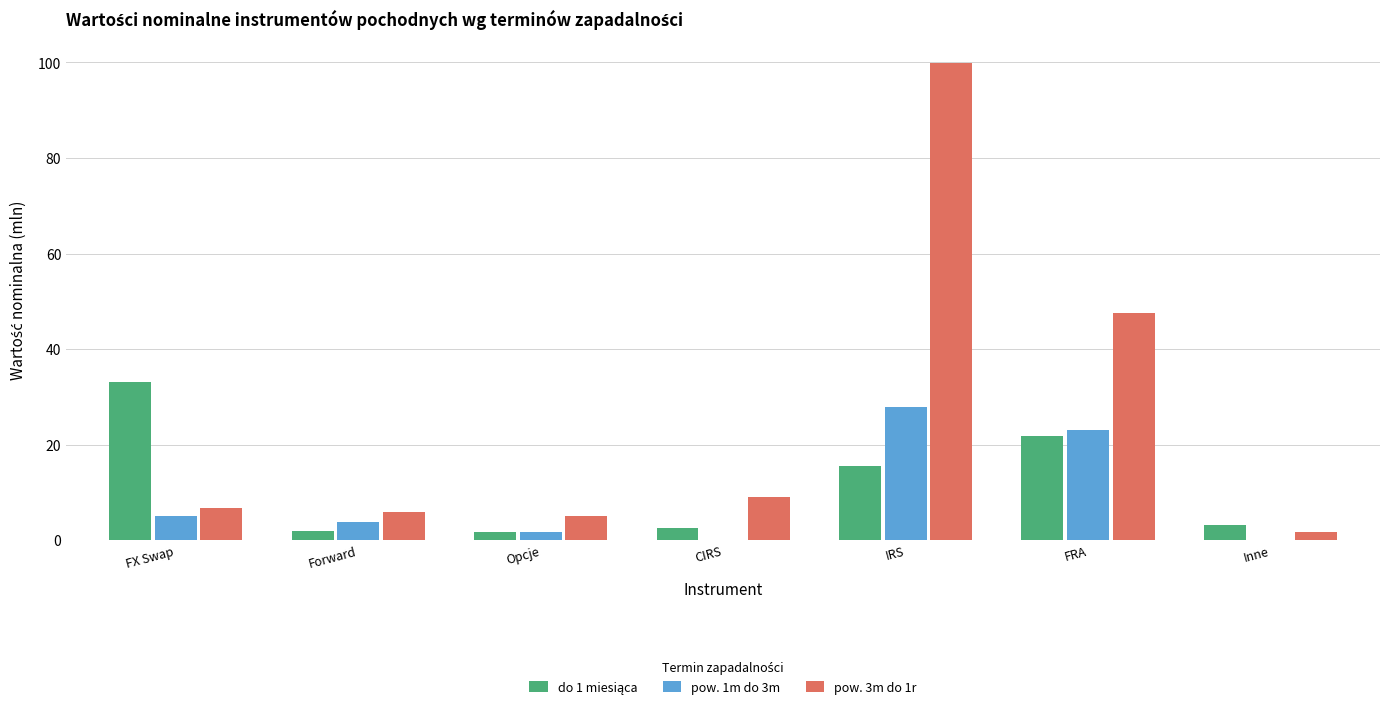

How many data points does each series have?

7